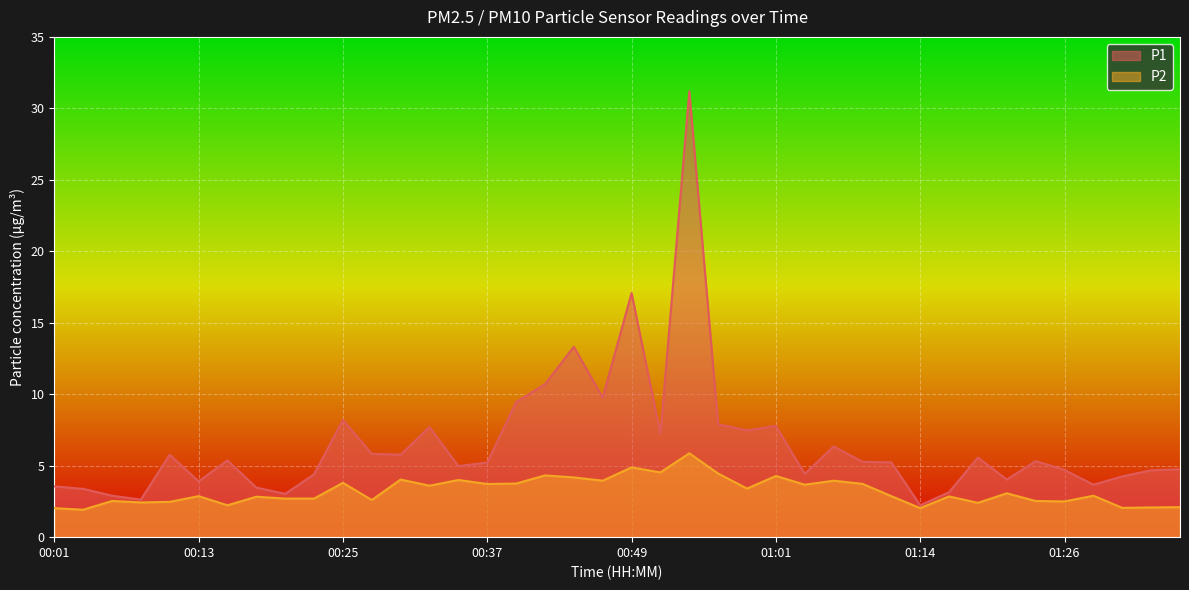

What is the minimum value for P2?

1.9